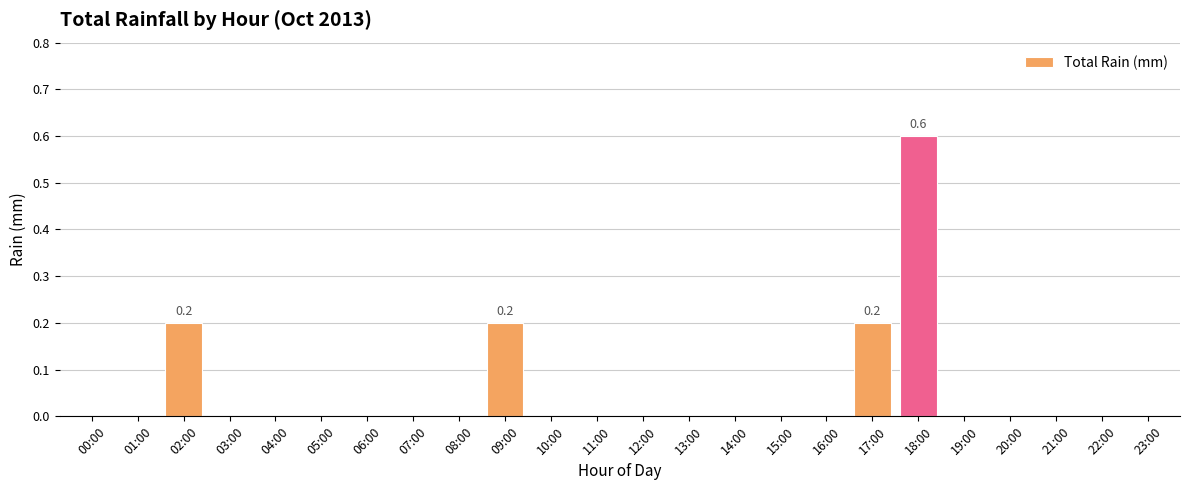

Reading left to right, what are all the values shown in this chart?

00:00=0.0	01:00=0.0	02:00=0.2	03:00=0.0	04:00=0.0	05:00=0.0	06:00=0.0	07:00=0.0	08:00=0.0	09:00=0.2	10:00=0.0	11:00=0.0	12:00=0.0	13:00=0.0	14:00=0.0	15:00=0.0	16:00=0.0	17:00=0.2	18:00=0.6	19:00=0.0	20:00=0.0	21:00=0.0	22:00=0.0	23:00=0.0